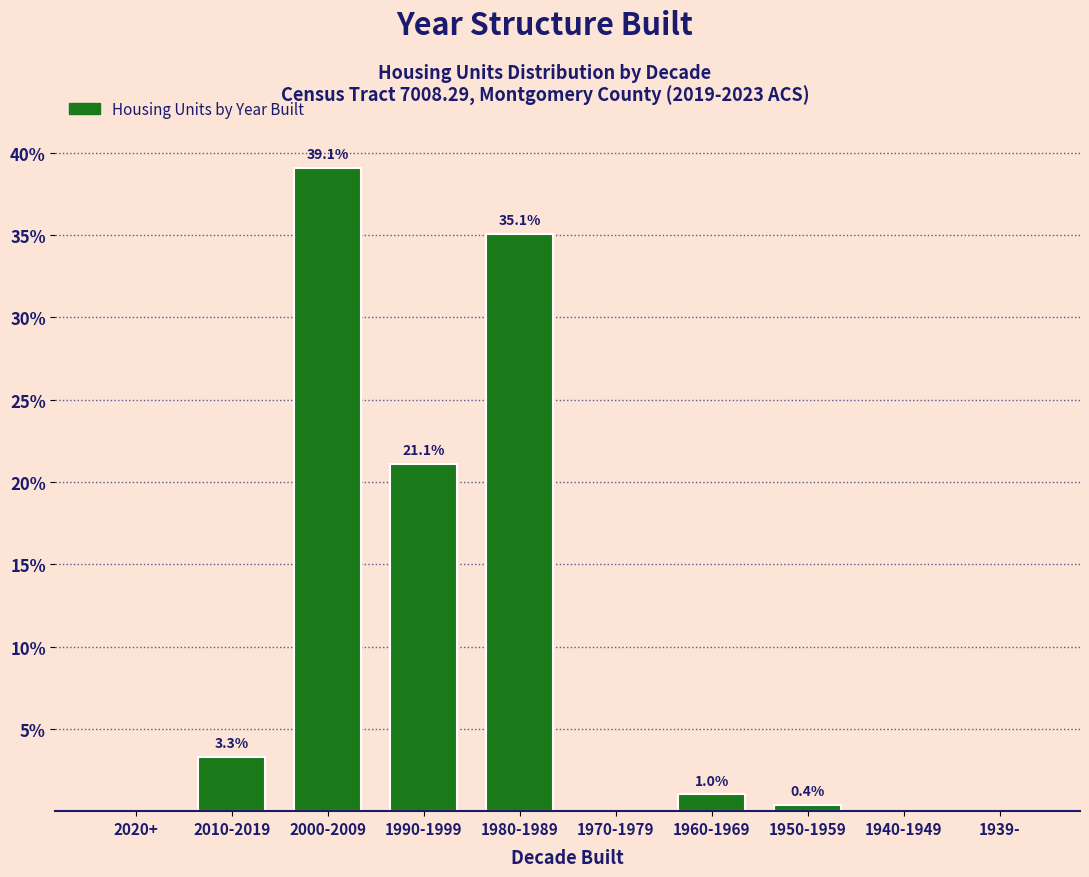

Are the bars horizontal?

No